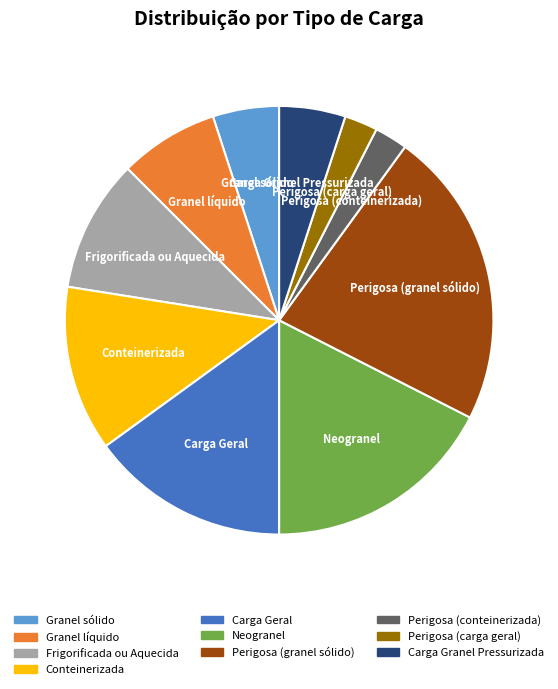

Is it true that Granel sólido is 5% of the pie?

True